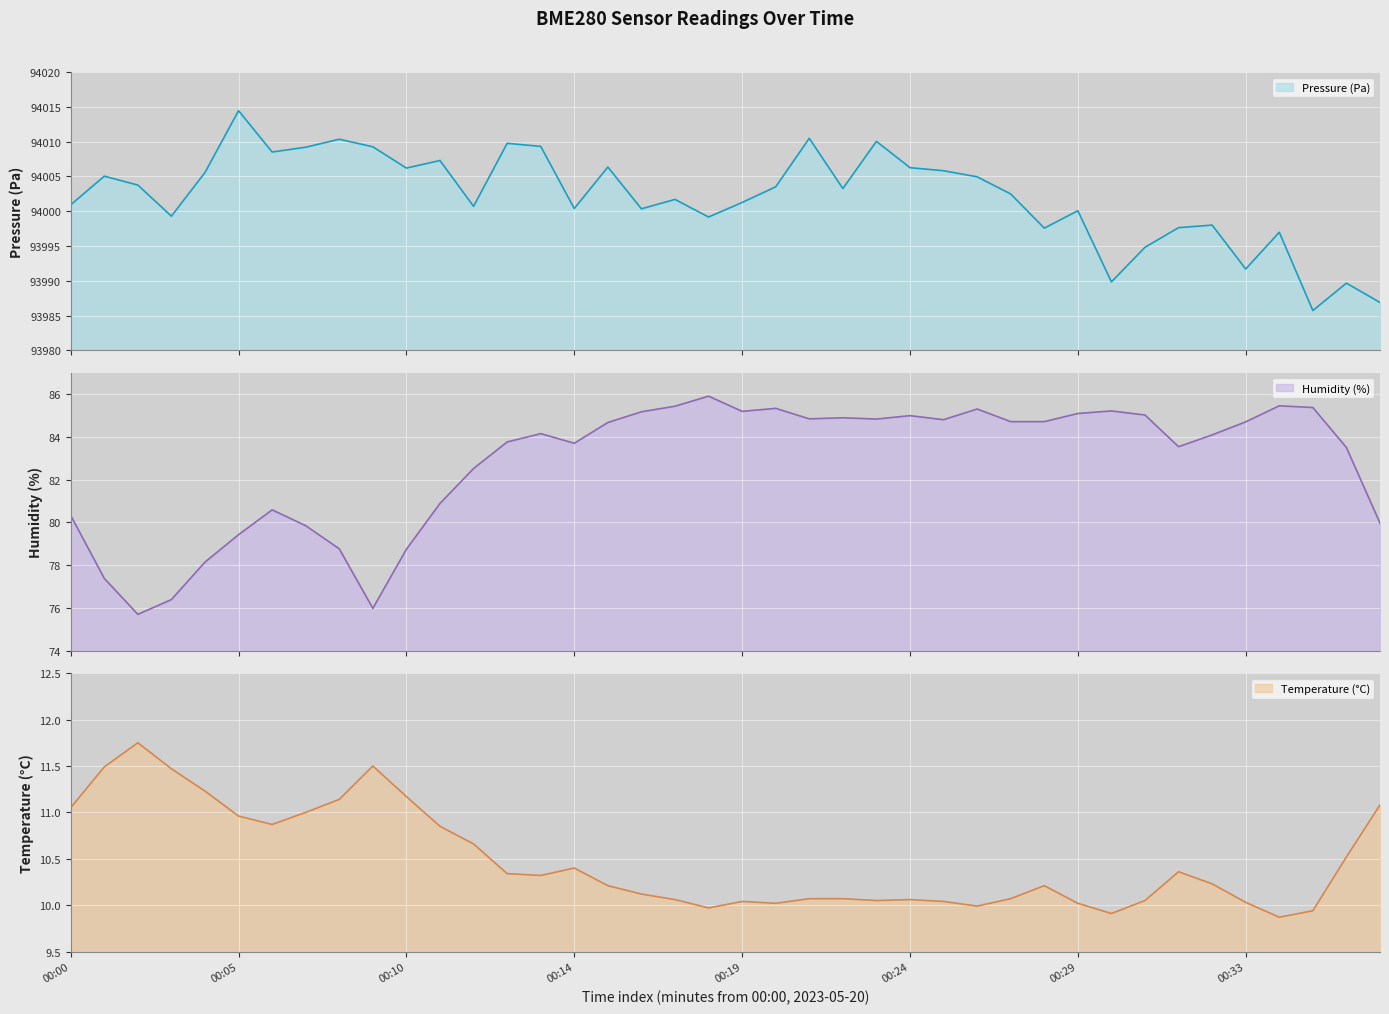

Rank the series by their maximum value, from lowest to highest.

temperature, humidity, pressure